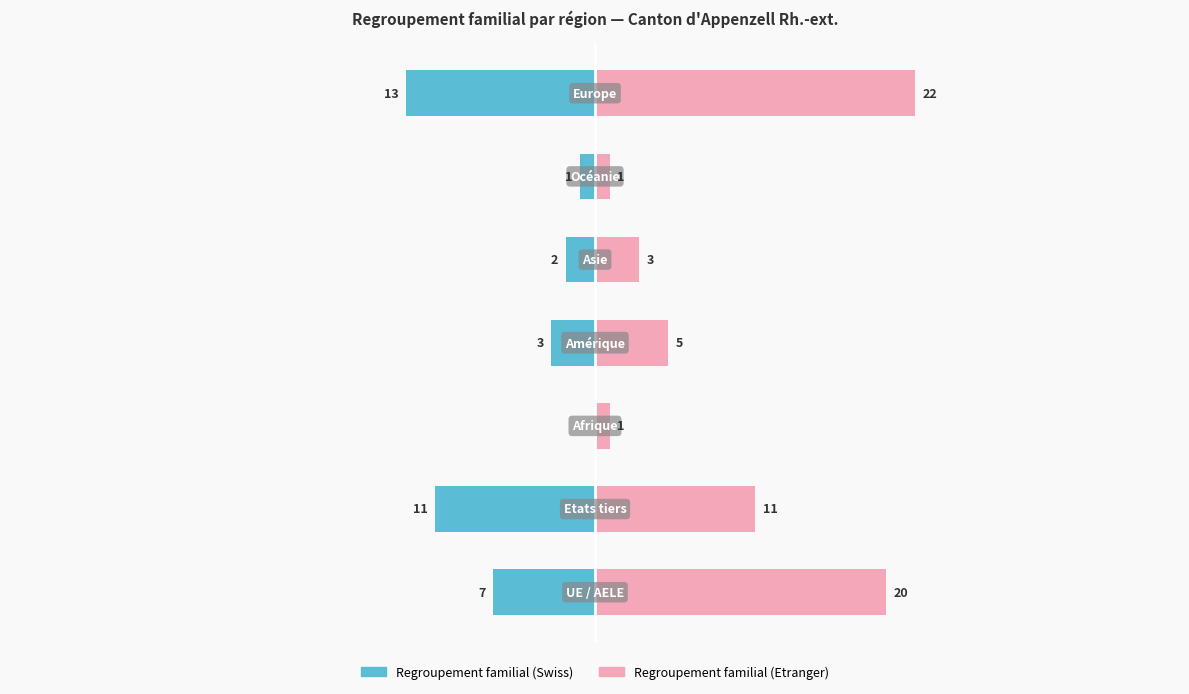

Which series has the largest range (max minus min)?

Regroupement familial (Etranger)